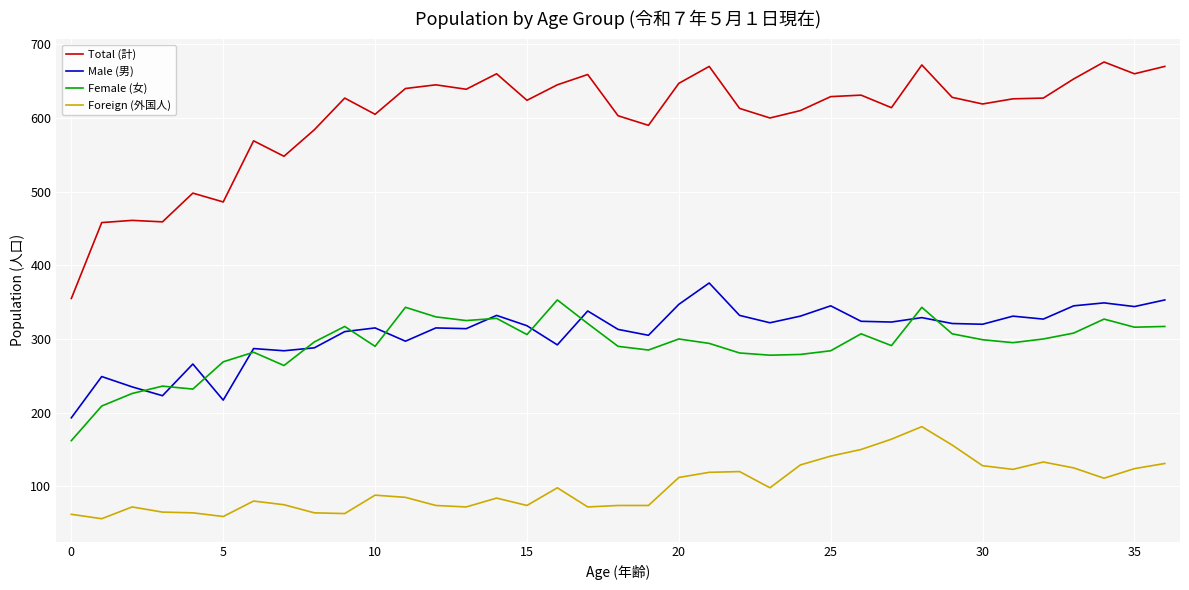

Which series has the widest spread of values?

Total (計)